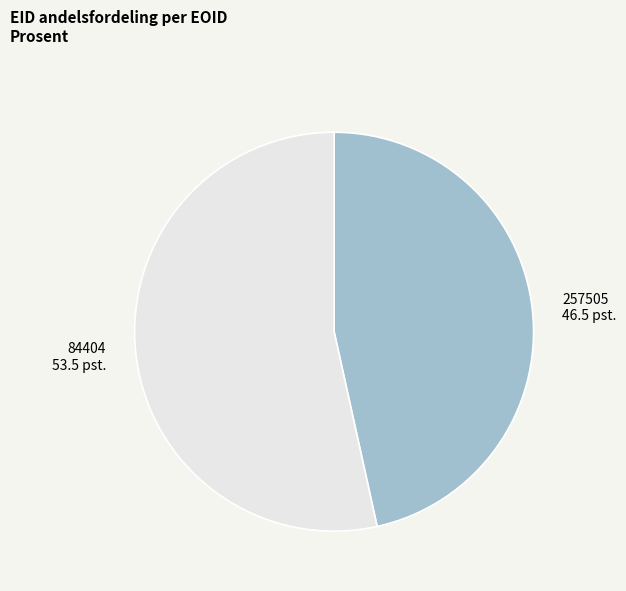

Which category accounts for the majority?

84404